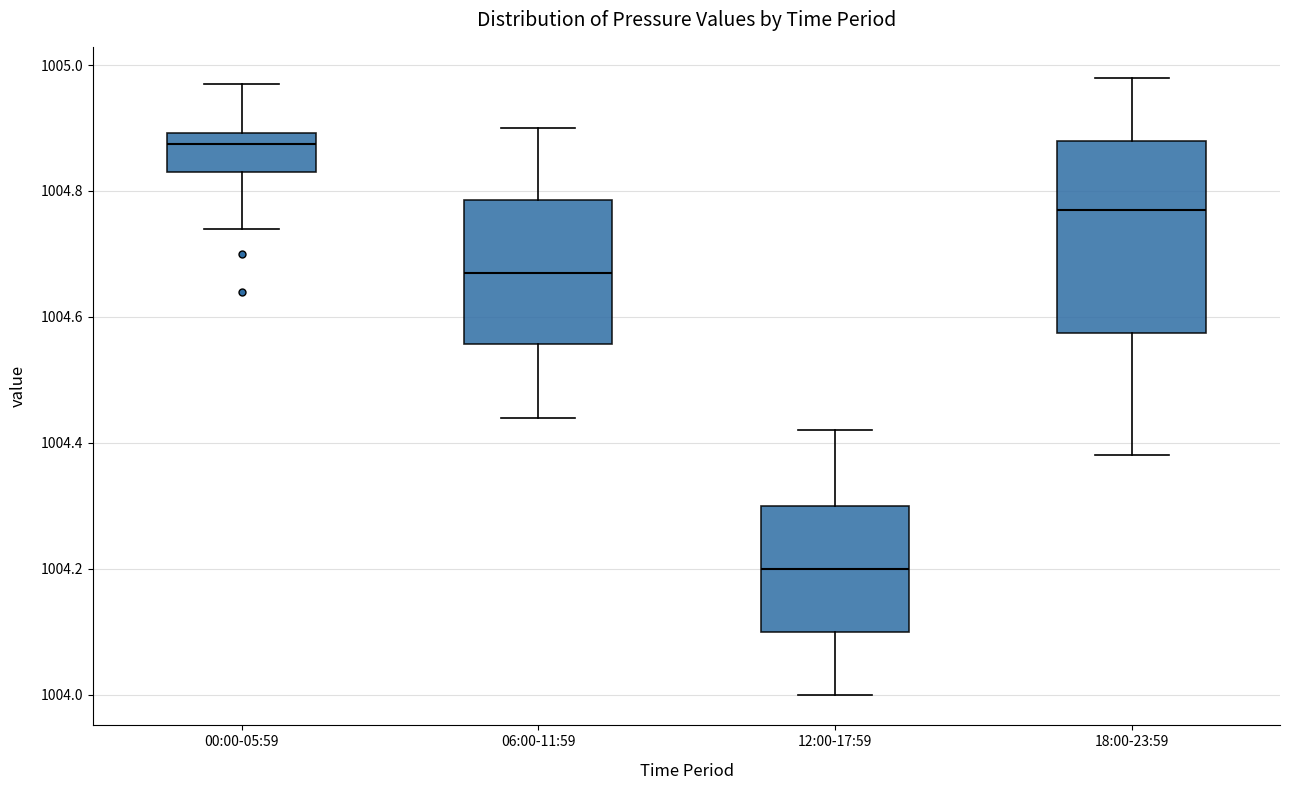

Reading left to right, read every box against the y-axis: the position of its median line, the range the box covers, and the ends of its whiskers. The values are not printed on the chart, so give them approximately, as read against the axis.

00:00-05:59: median 1004.88, box 1004.84 to 1004.90, whiskers 1004.74 to 1004.98
06:00-11:59: median 1004.68, box 1004.56 to 1004.78, whiskers 1004.44 to 1004.90
12:00-17:59: median 1004.20, box 1004.10 to 1004.30, whiskers 1004.00 to 1004.42
18:00-23:59: median 1004.78, box 1004.58 to 1004.88, whiskers 1004.38 to 1004.98